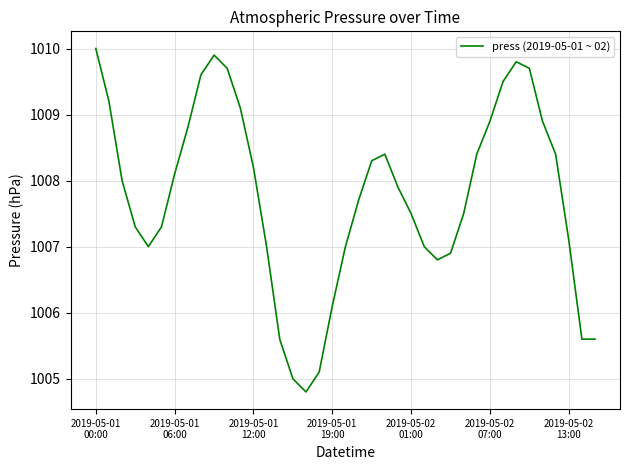

What is the difference between the maximum and minimum values?

5.2